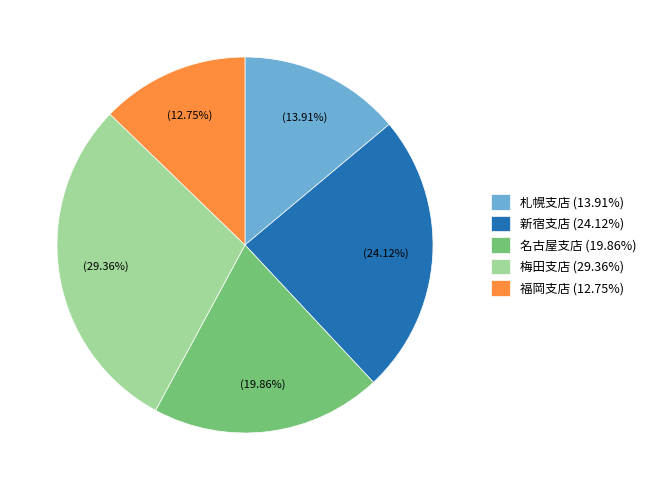

To the nearest percent, what is the difference between the largest and smallest slice percentages?

17%